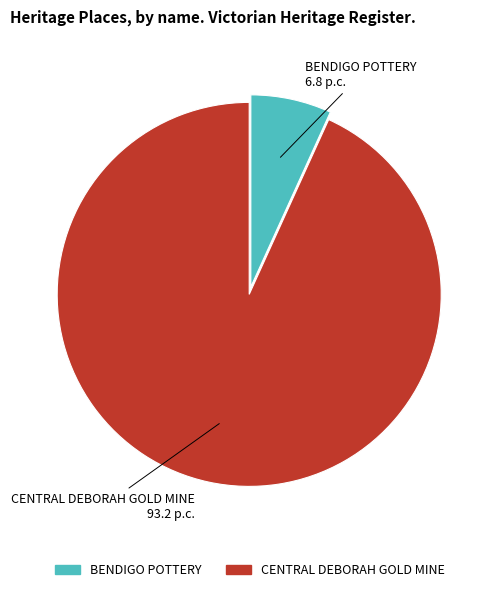

True or false: CENTRAL DEBORAH GOLD MINE accounts for 84% of the total.

False